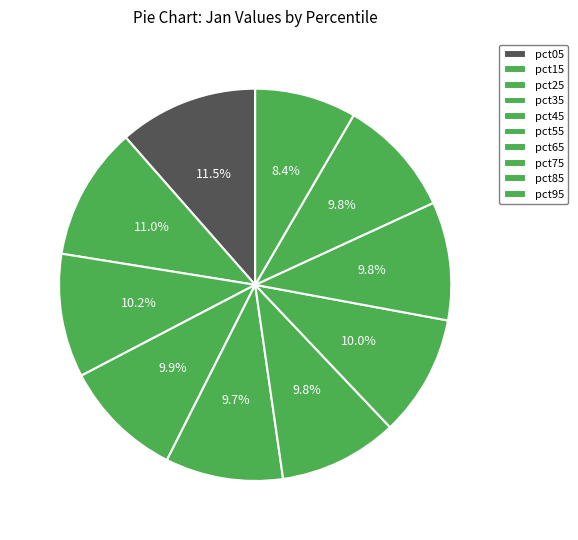

Count the number of slices in the pie.

10